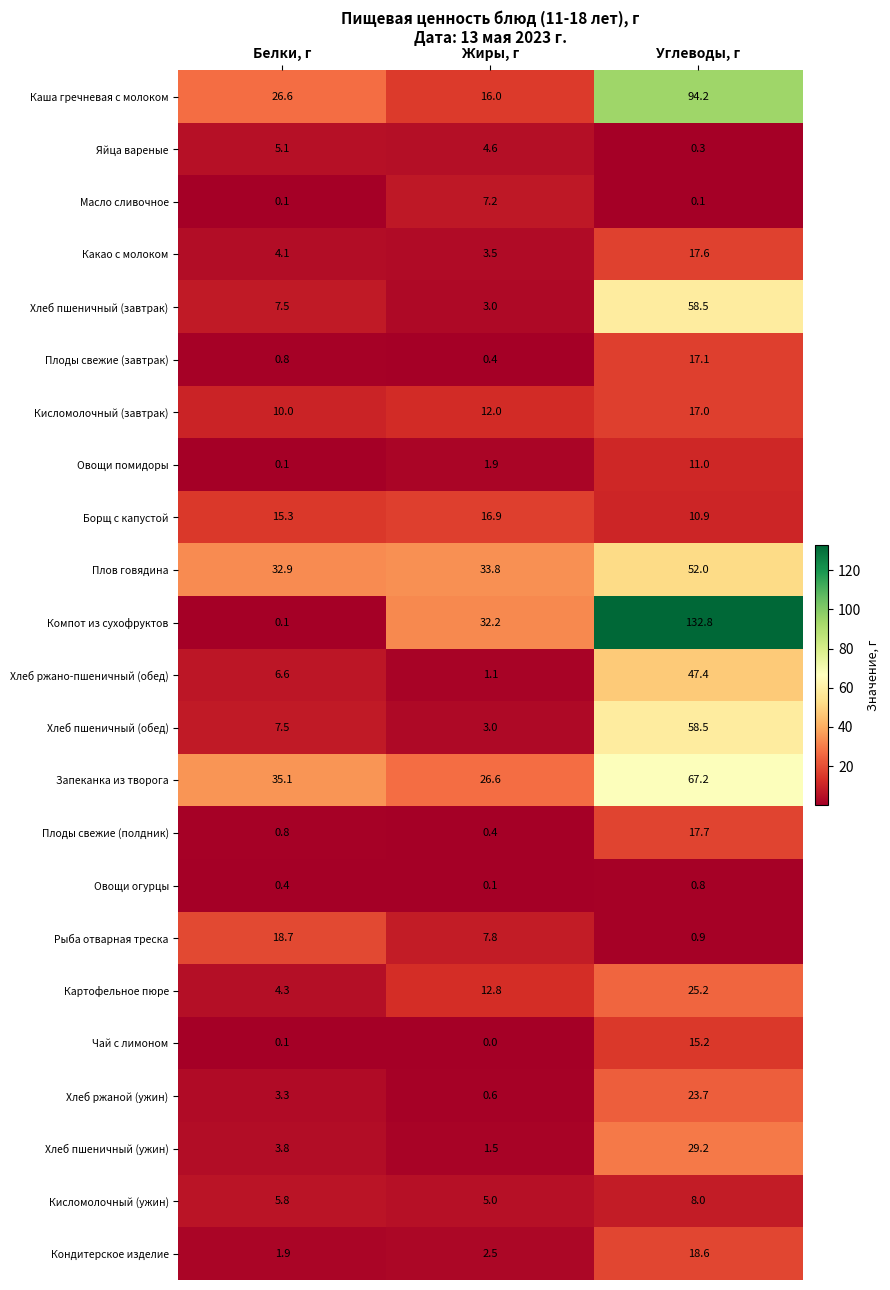

True or false: Кисломолочный (завтрак) has a value of 3.5 at Белки, г.

False